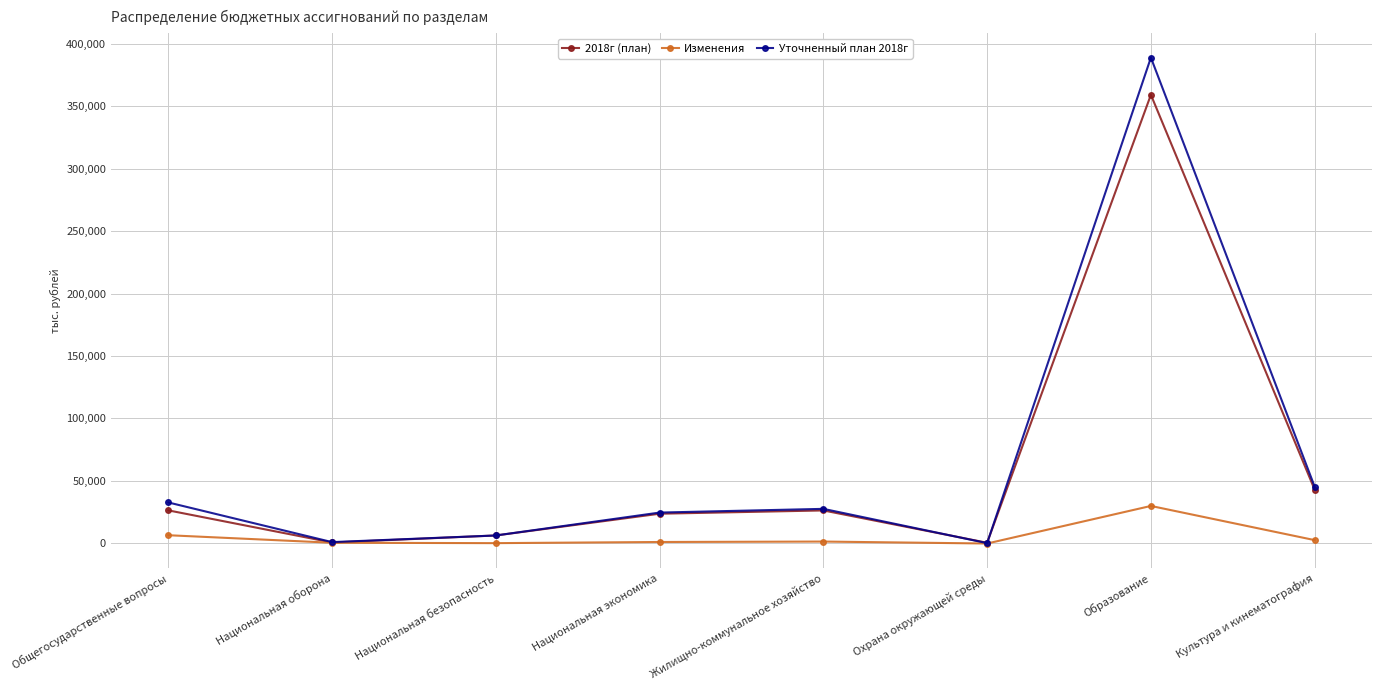

What is the label of the 6th point from the right?

Национальная безопасность